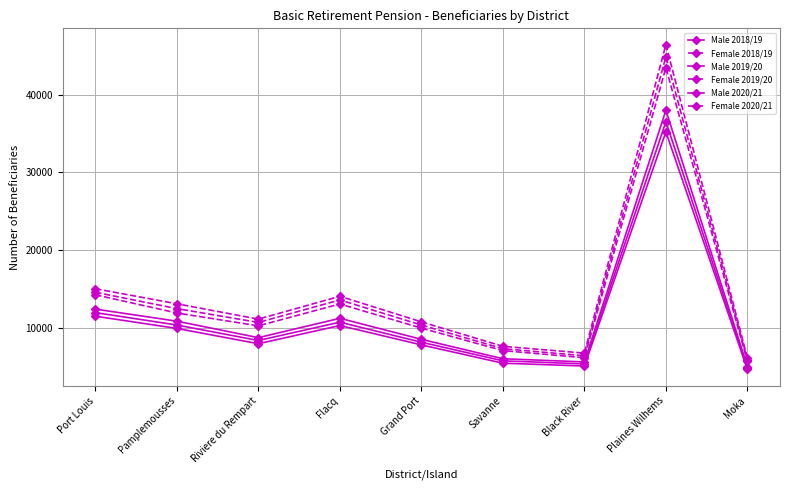

Rank the series by their maximum value, from highest to lowest.

Female 2020/21, Female 2019/20, Female 2018/19, Male 2020/21, Male 2019/20, Male 2018/19